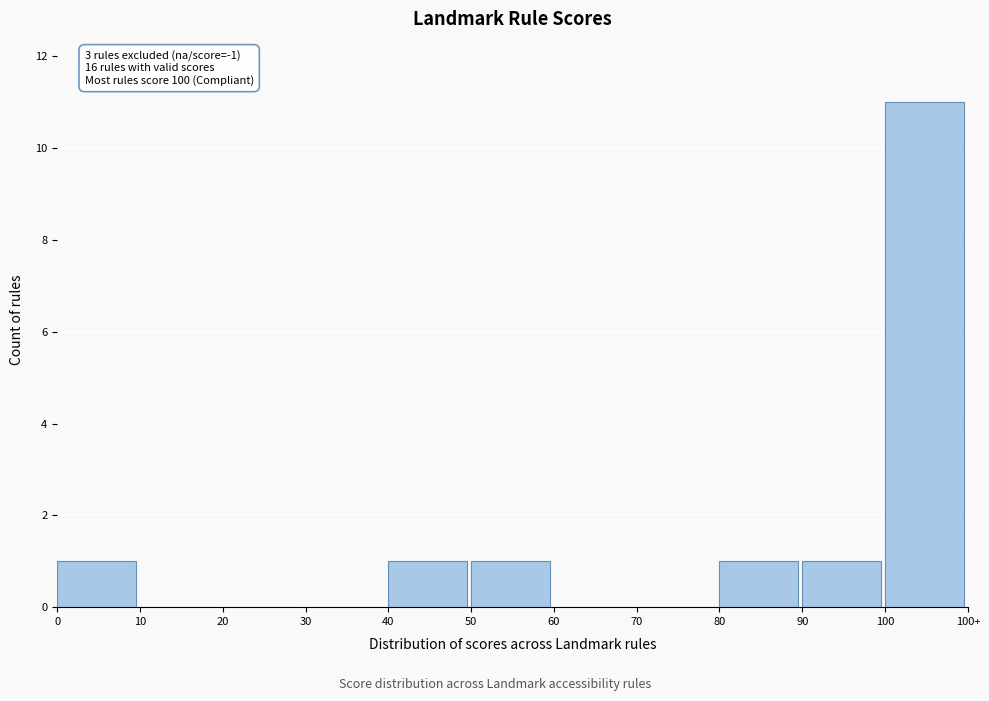

Reading left to right, transcribe all the data shown in this chart.

0=1	10=0	20=0	30=0	40=1	50=1	60=0	70=0	80=1	90=1	100=11